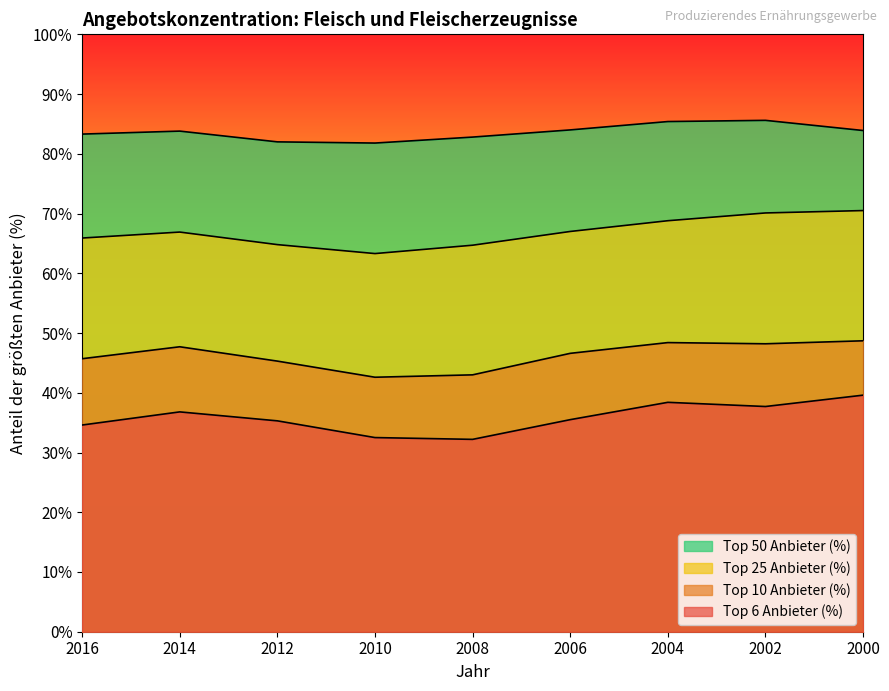

Which series has the widest spread of values?

Top 6 Anbieter (%)